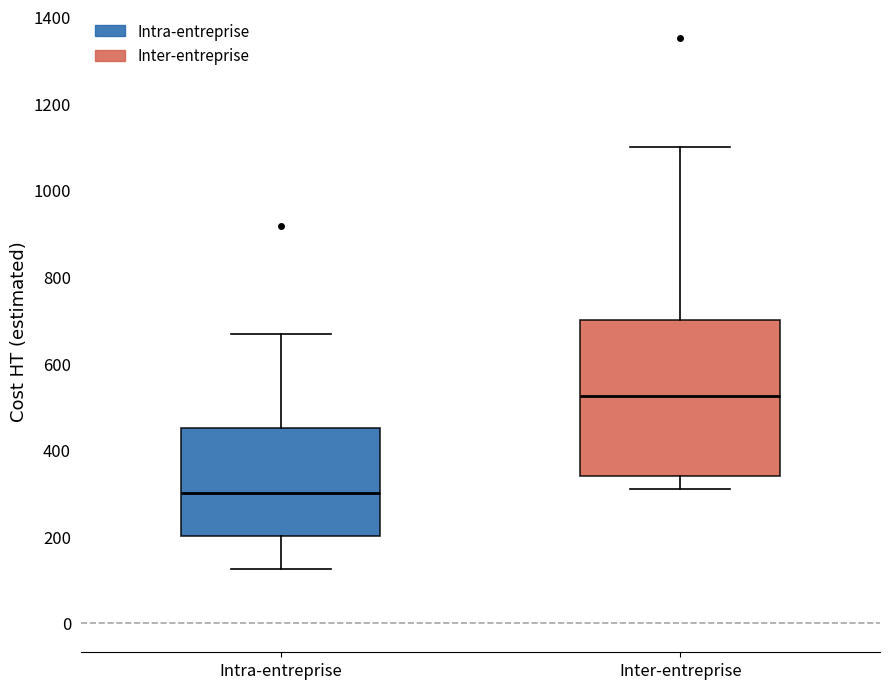

Where does the lower whisker of the box for Inter-entreprise end on the y-axis? The values are not printed on the chart, so give them approximately, as read against the axis.

320